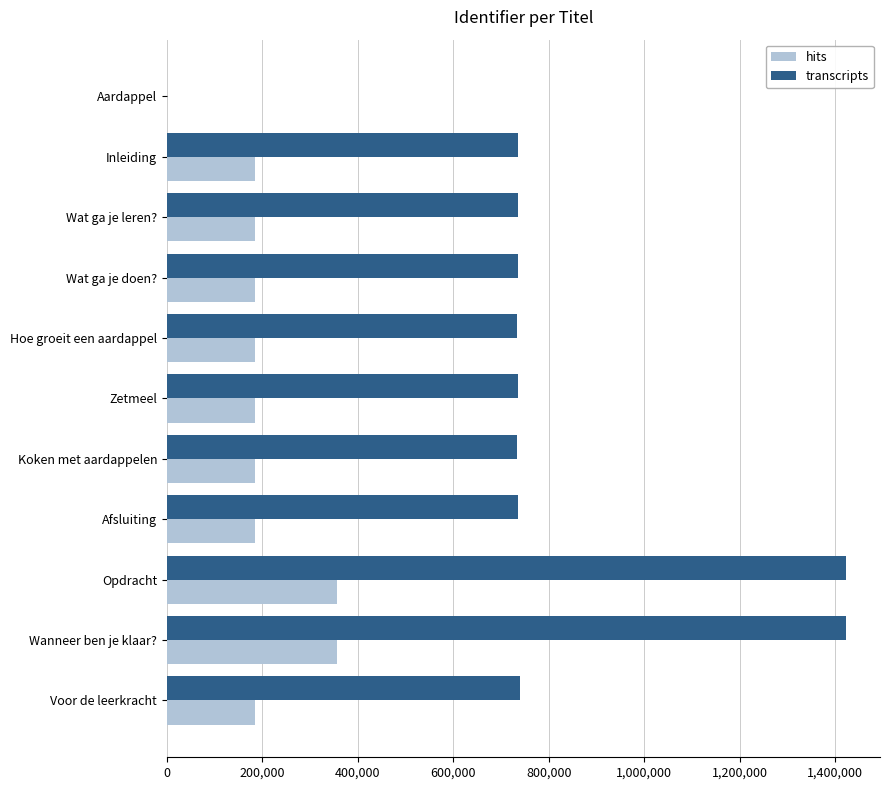

Which series changed the most between Aardappel and Voor de leerkracht?

transcripts